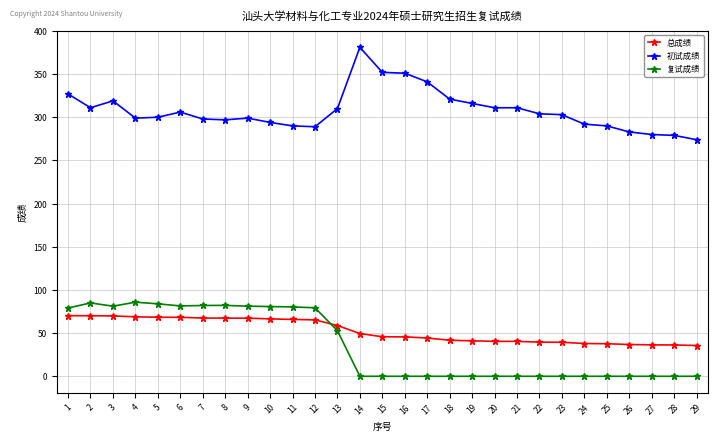

What are all the series names shown in the legend?

总成绩, 初试成绩, 复试成绩